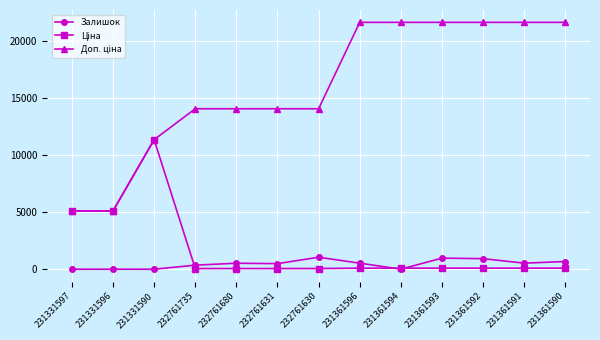

What is the maximum value shown in the chart?

21678.8